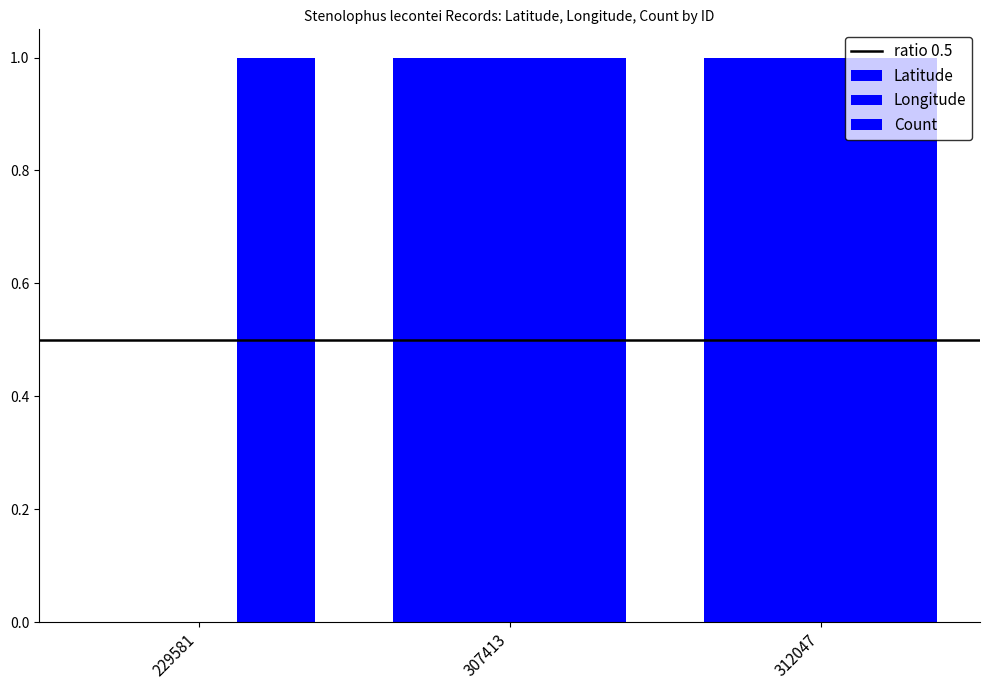

Between 307413 and 229581, which is larger?

307413